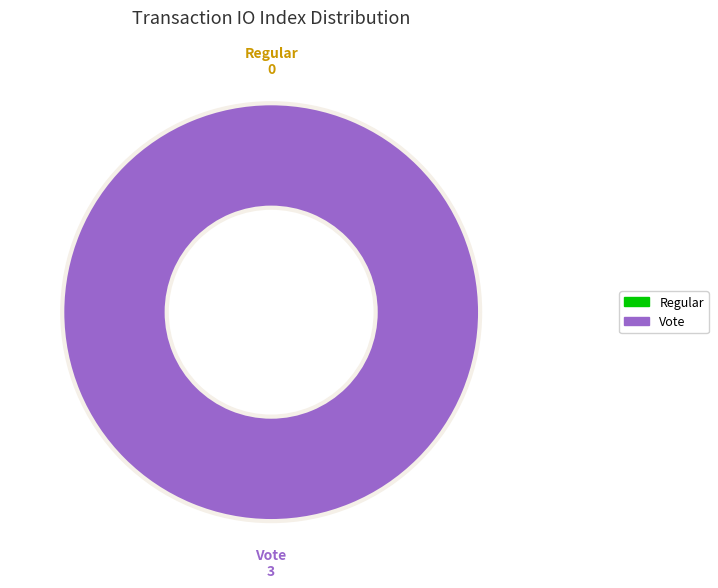

Does Regular represent more than half of the total?

No